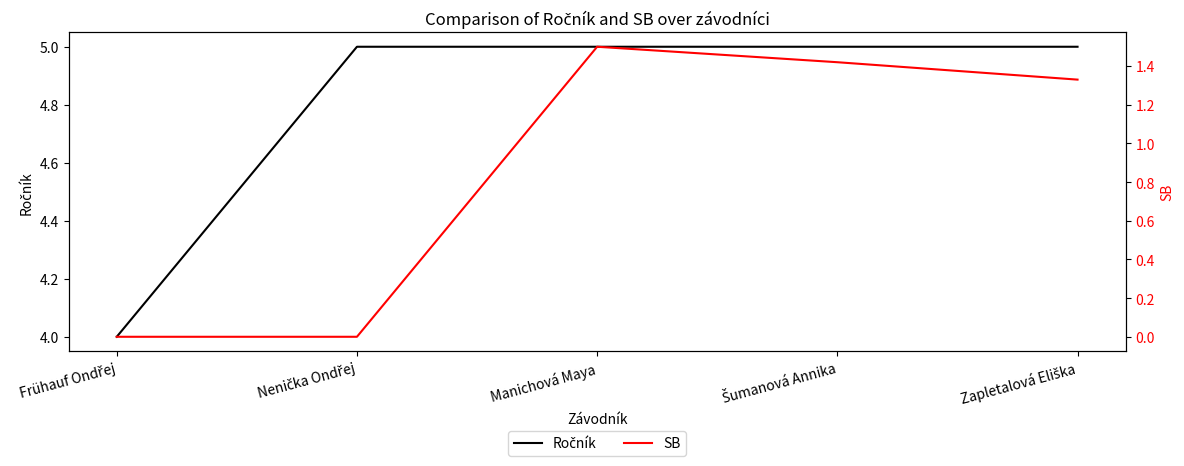

What are all the series names shown in the legend?

Ročník, SB